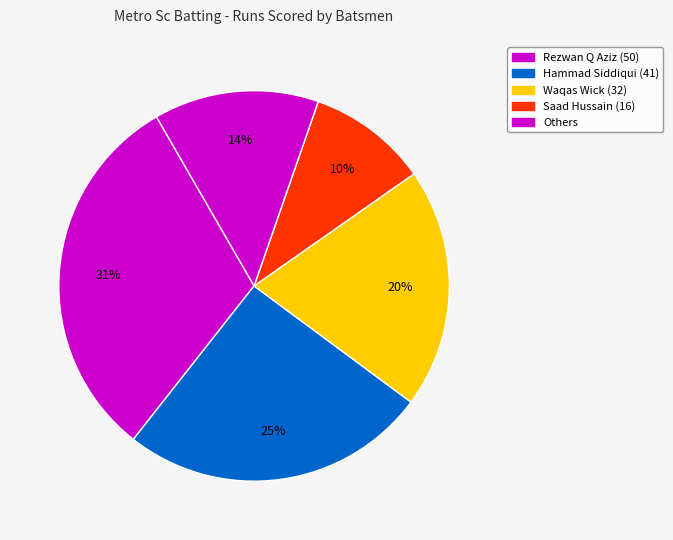

How many segments does this pie chart have?

5